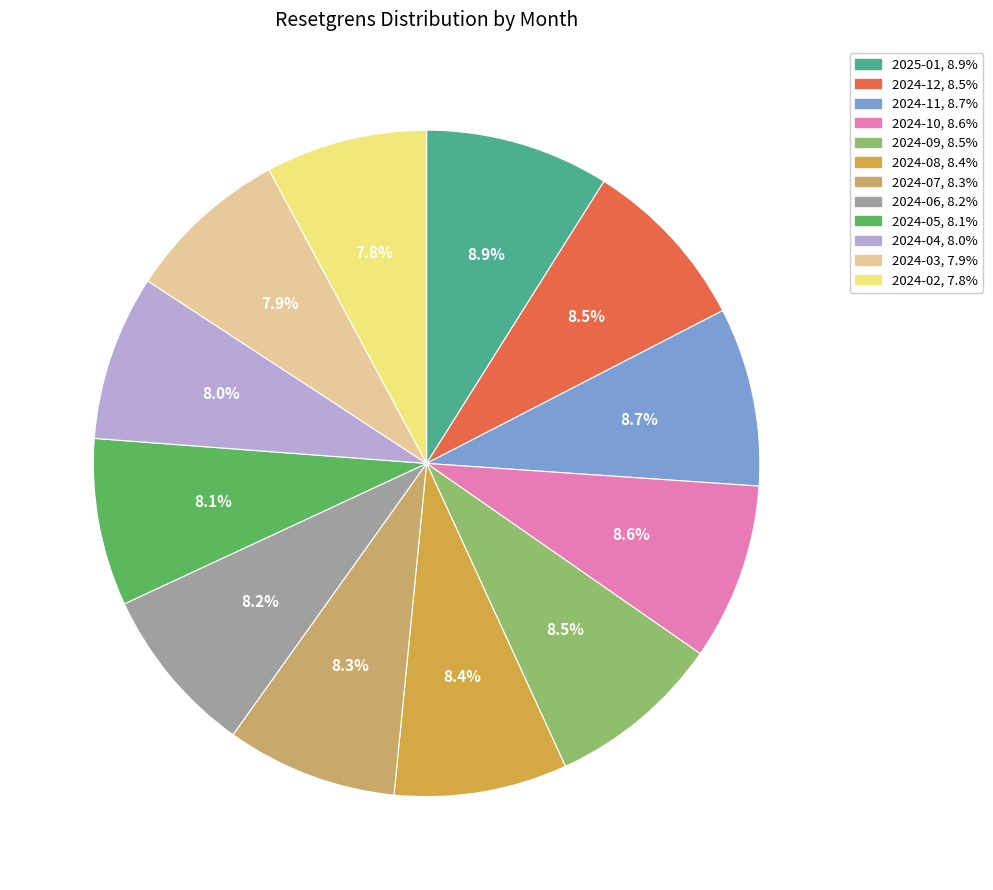

Does 2024-04 represent more than half of the total?

No